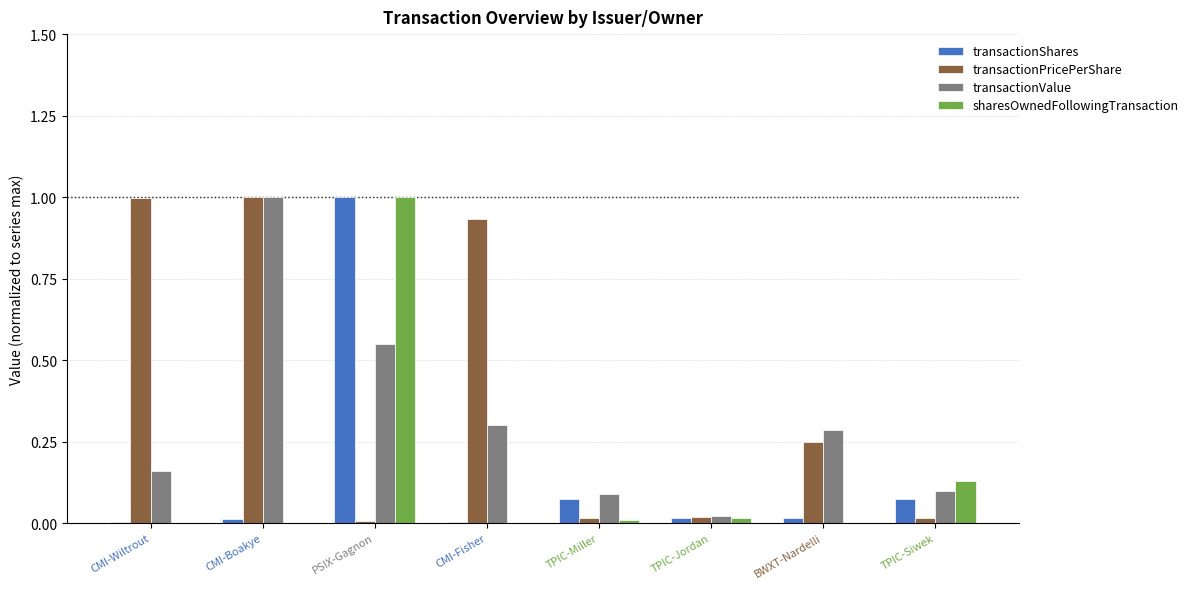

Which series changed the most between CMI-Wiltrout and BWXT-Nardelli?

transactionPricePerShare